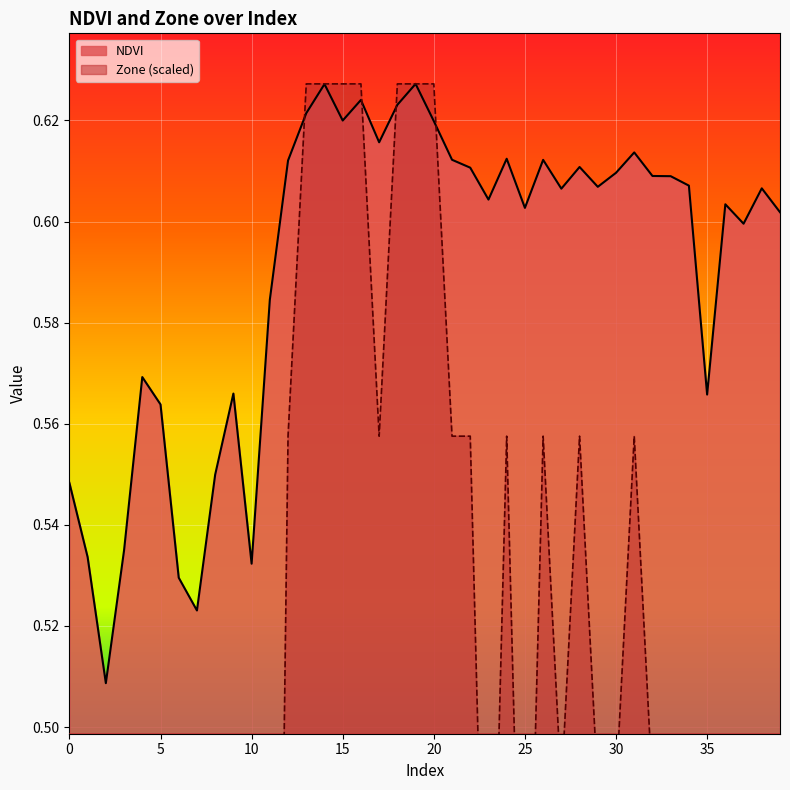

What is the value of the NDVI point at the 38th from the left?

0.6